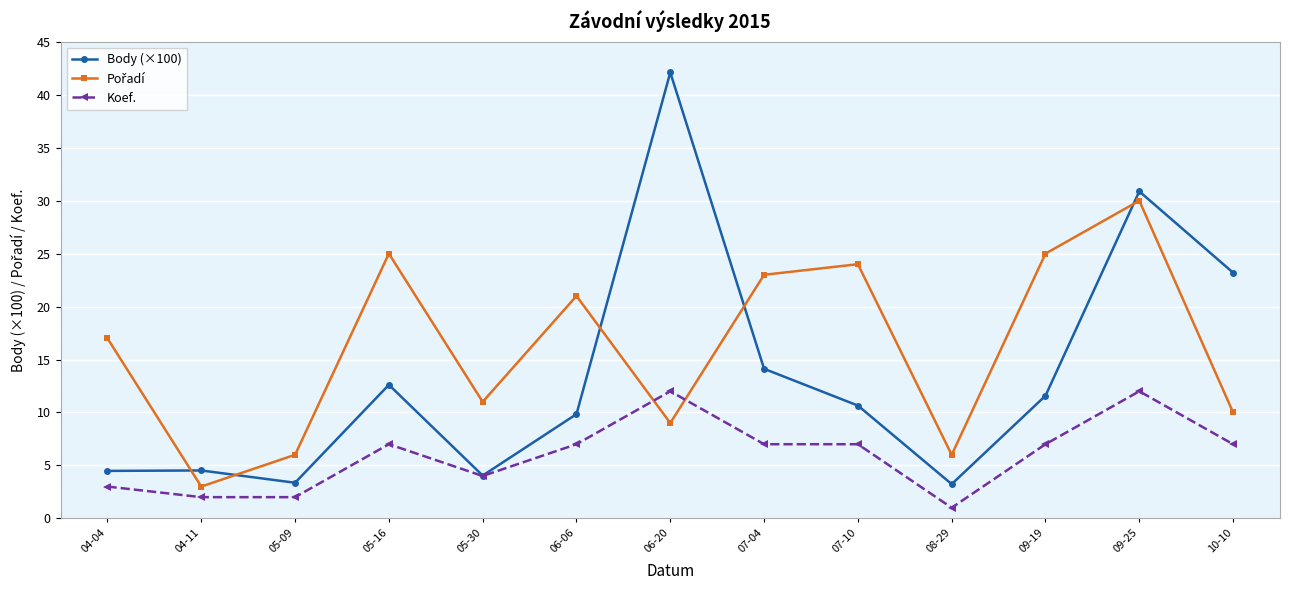

True or false: Body (×100) has a value of 3.4 at 05-09.

True